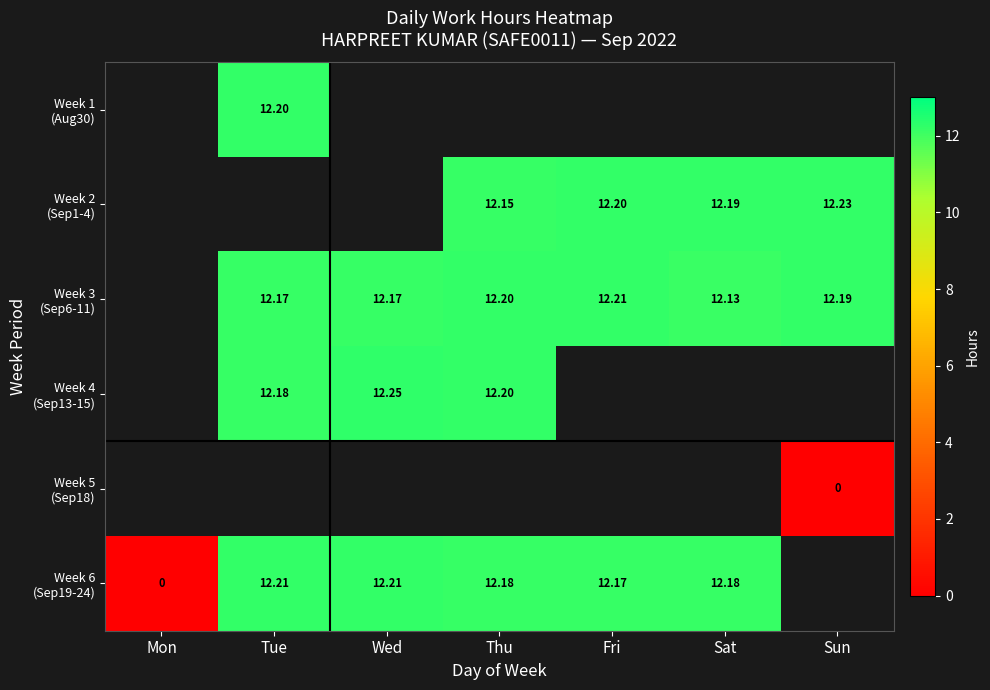

Between Sat and Wed, which is larger?

Wed